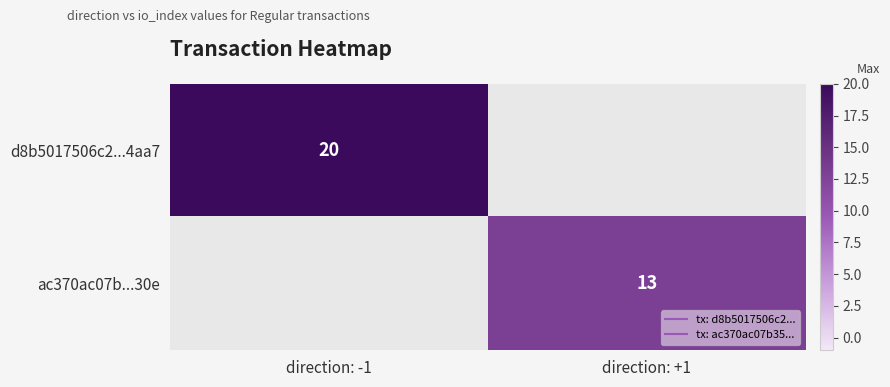

Read the ac370ac07b...30e value at direction: +1.

13.0